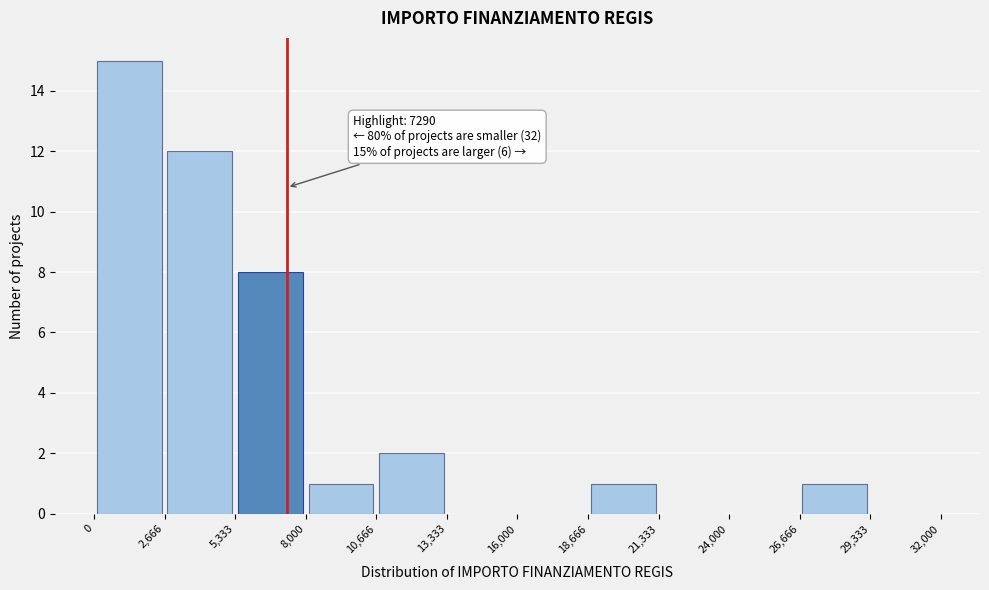

Over which range of the x-axis is the bar tallest?

0 to 2,666